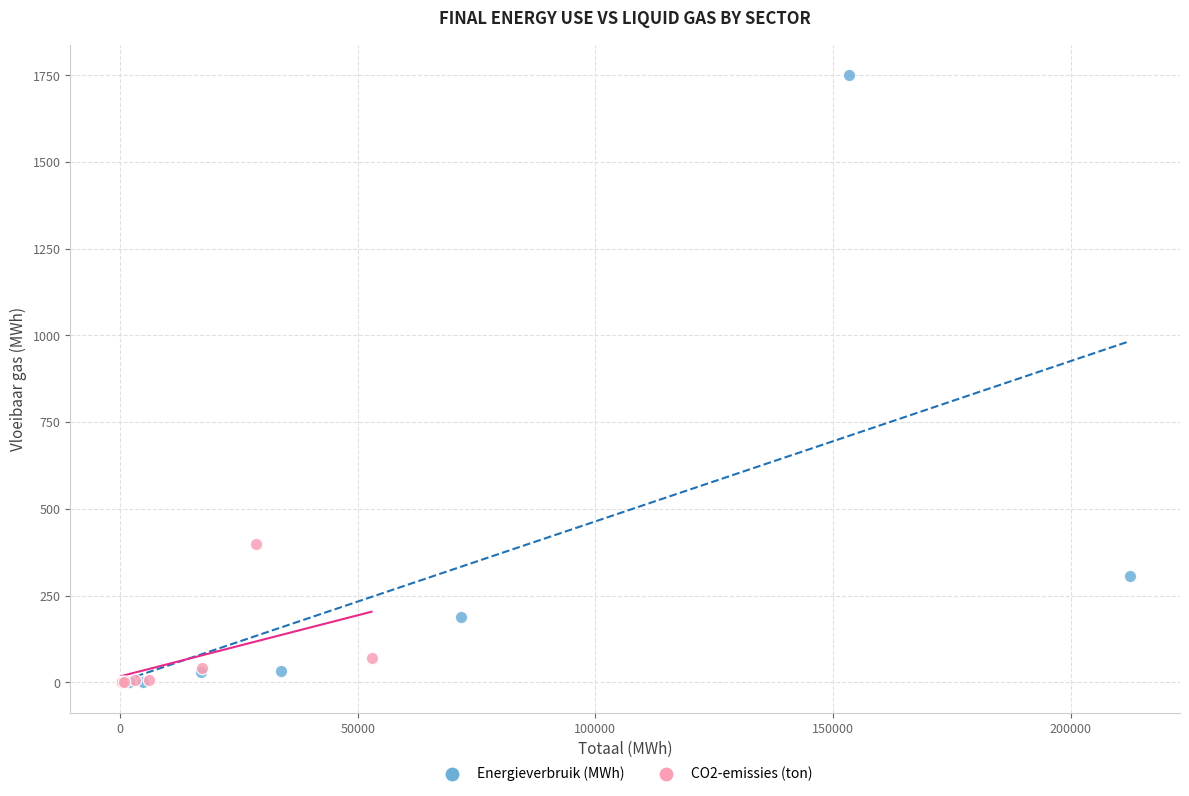

Which series has the widest spread of Y values?

Energieverbruik (MWh)